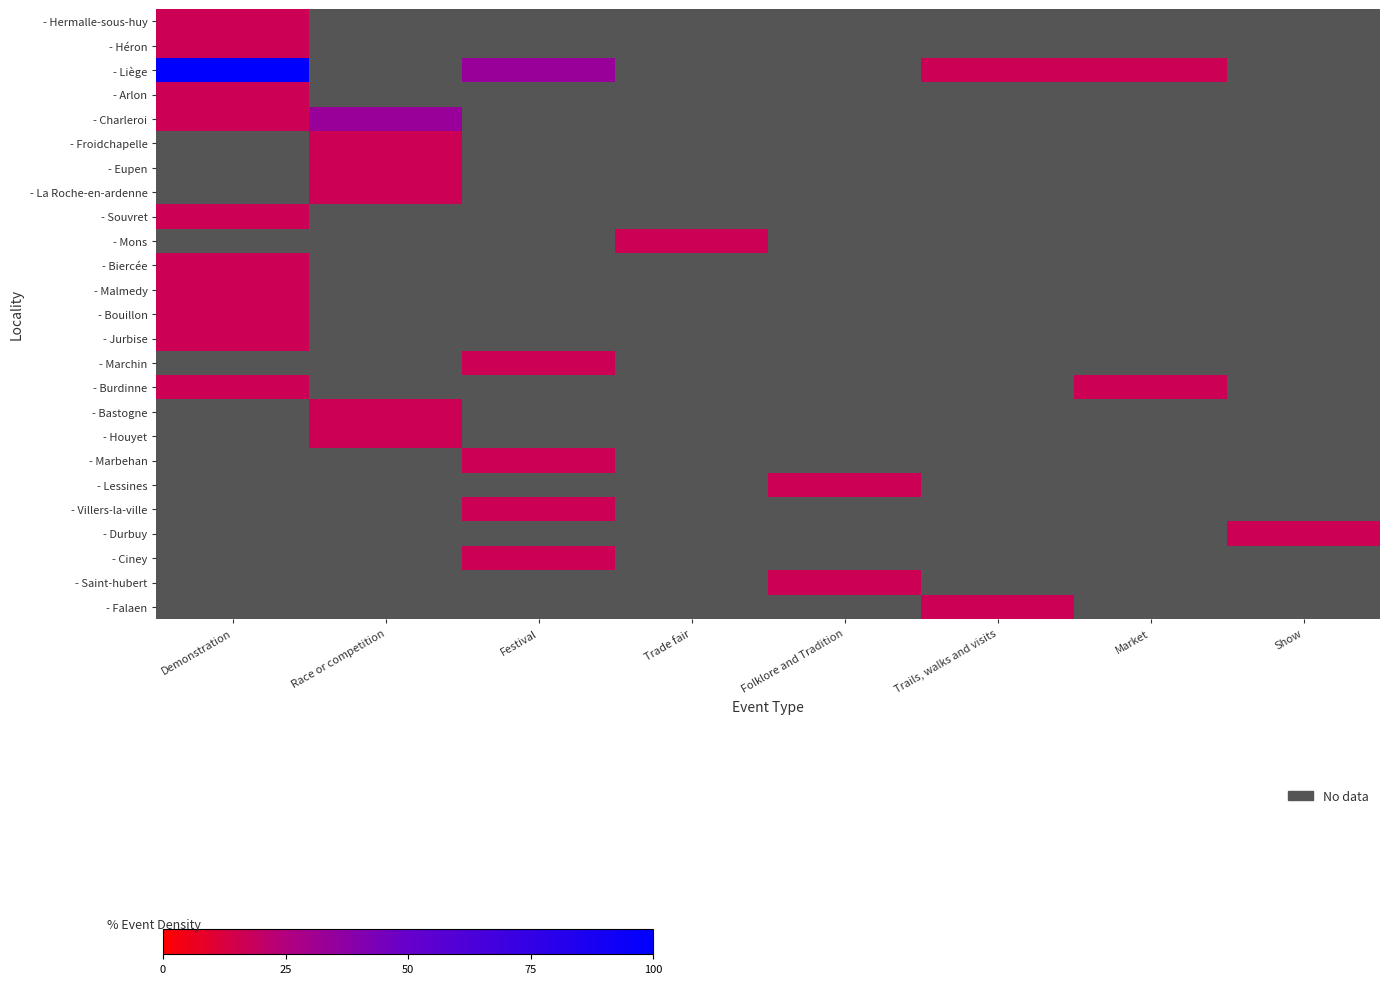

At how many categories does at least one series exceed 79?

1